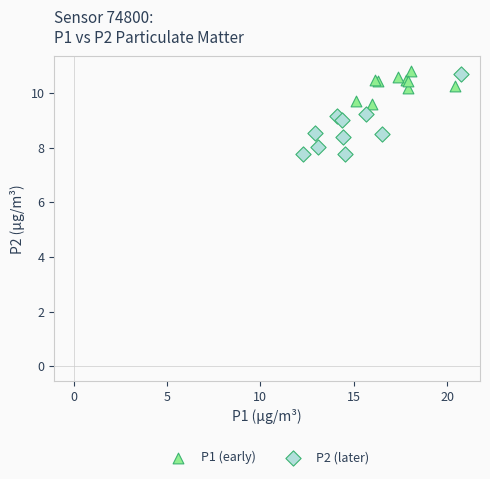

What are all the series names shown in the legend?

P1 (early), P2 (later)